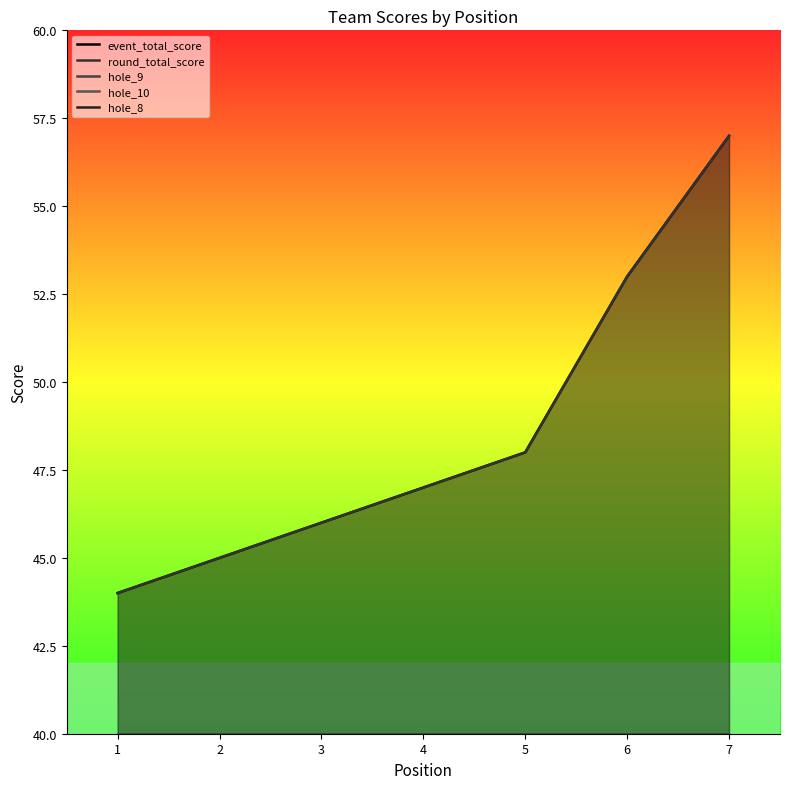

What are all the series names shown in the legend?

event_total_score, round_total_score, hole_9, hole_10, hole_8